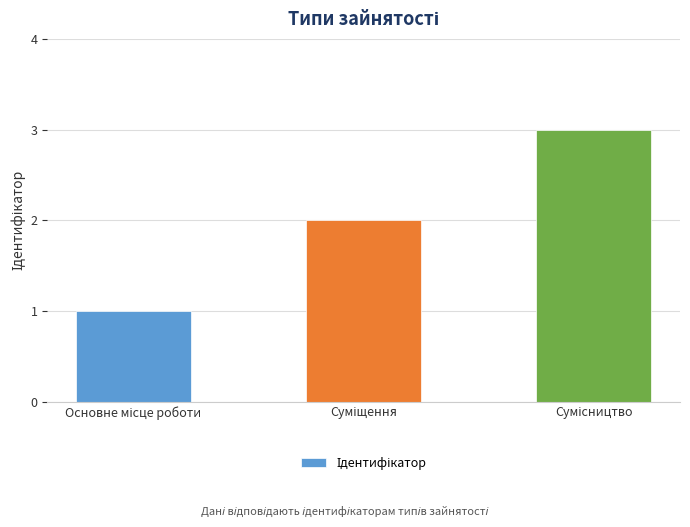

What is the maximum value shown in the chart?

3